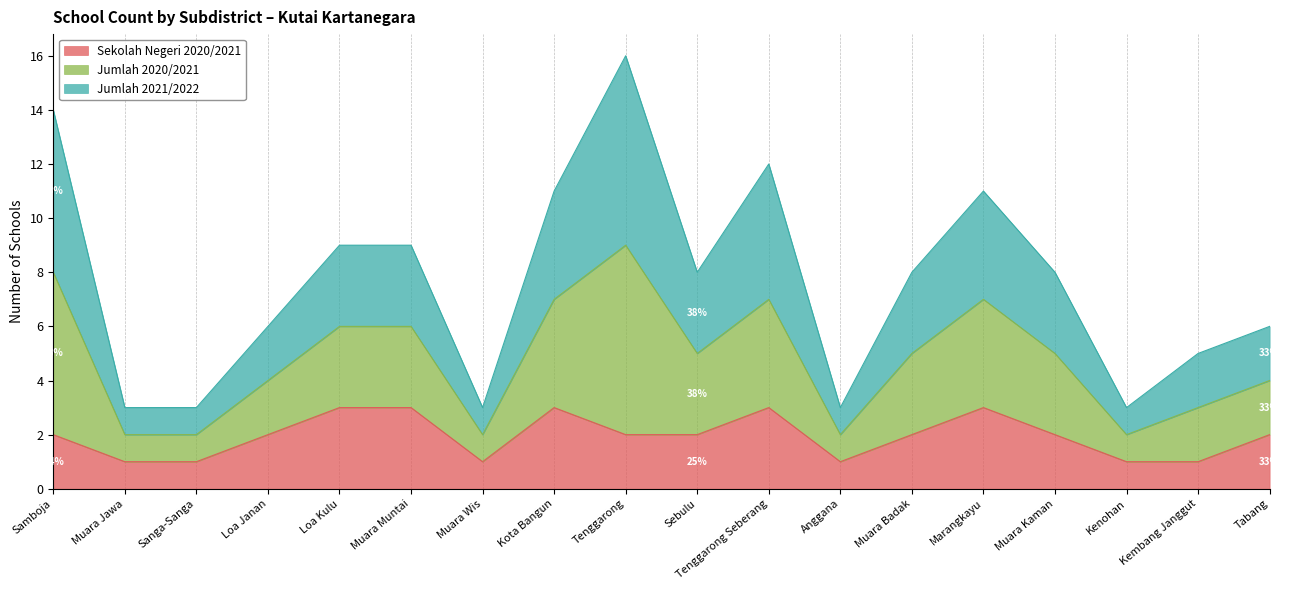

True or false: Sekolah Negeri 2020/2021 and Jumlah 2020/2021 intersect in this chart.

False